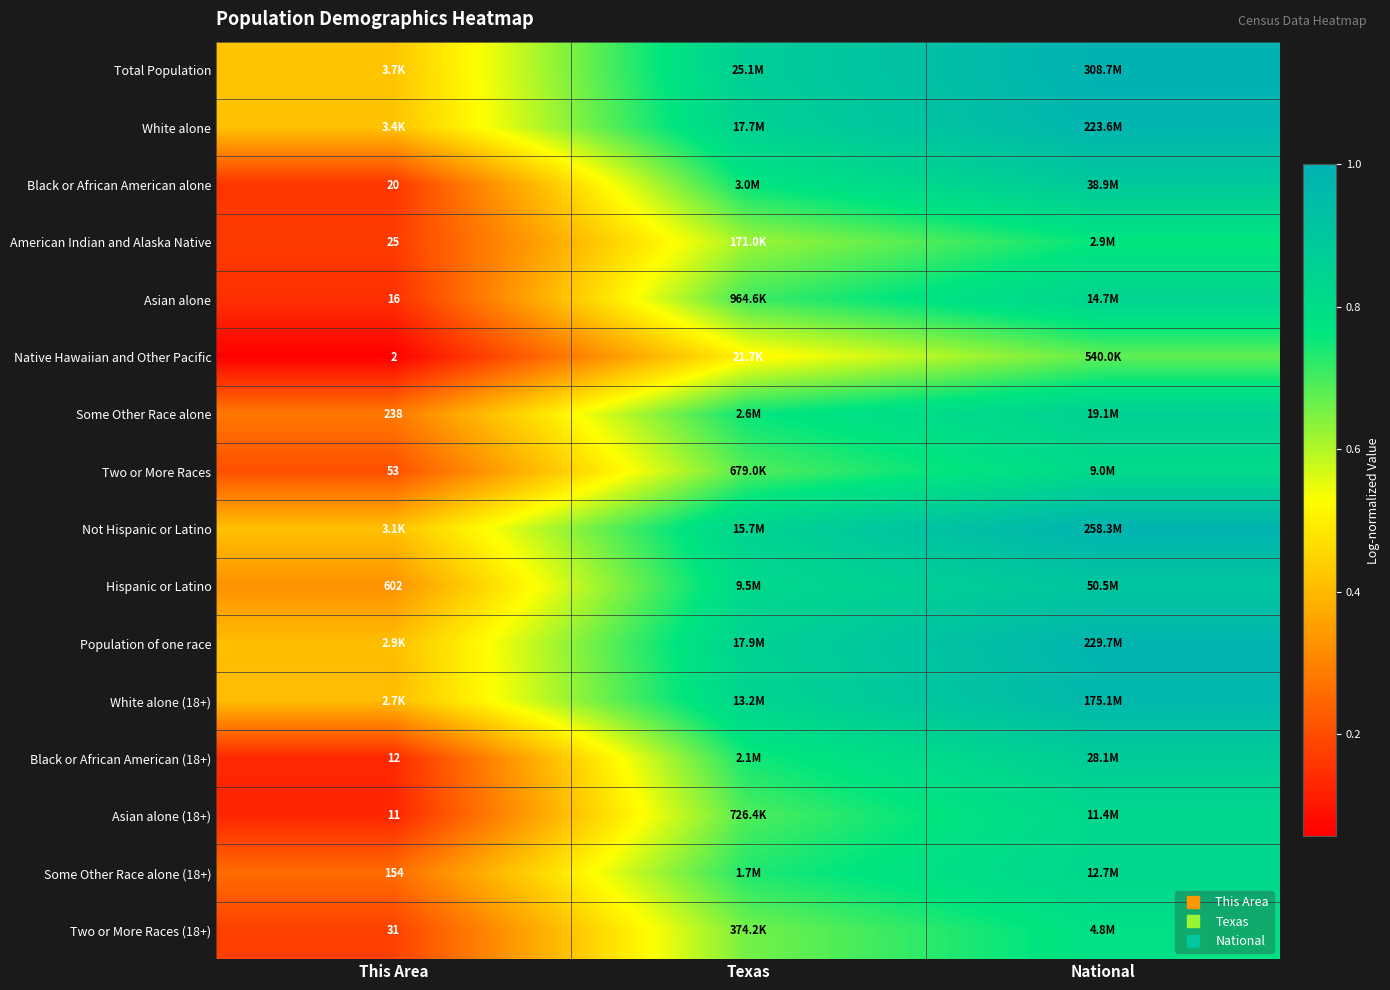

Which category has the lowest value in the Not Hispanic or Latino series?

This Area